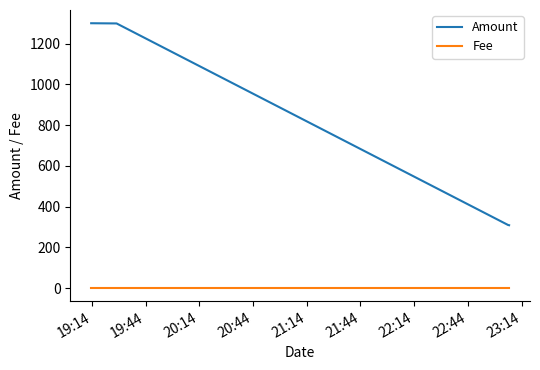

Which series has the largest total across all categories?

Amount